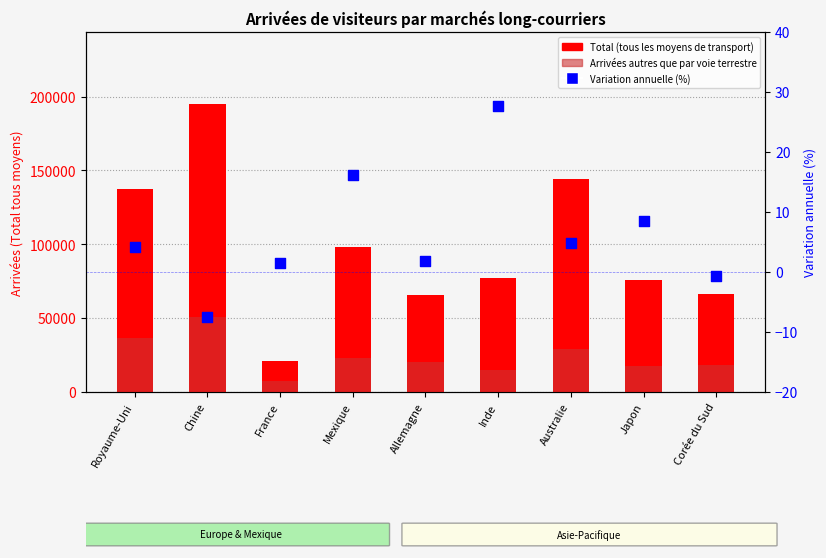

Which series reaches the minimum Y coordinate?

Variation annuelle (%)